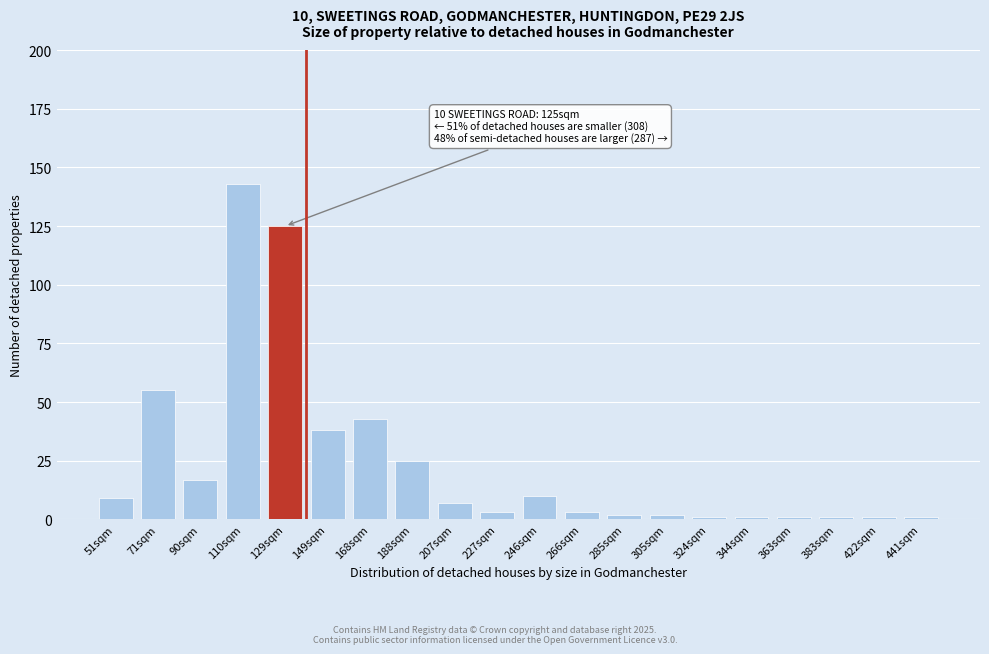

Reading left to right, extract all data points from this chart.

51sqm=9	71sqm=55	90sqm=17	110sqm=143	129sqm=125	149sqm=38	168sqm=43	188sqm=25	207sqm=7	227sqm=3	246sqm=10	266sqm=3	285sqm=2	305sqm=2	324sqm=1	344sqm=1	363sqm=1	383sqm=1	422sqm=1	441sqm=1